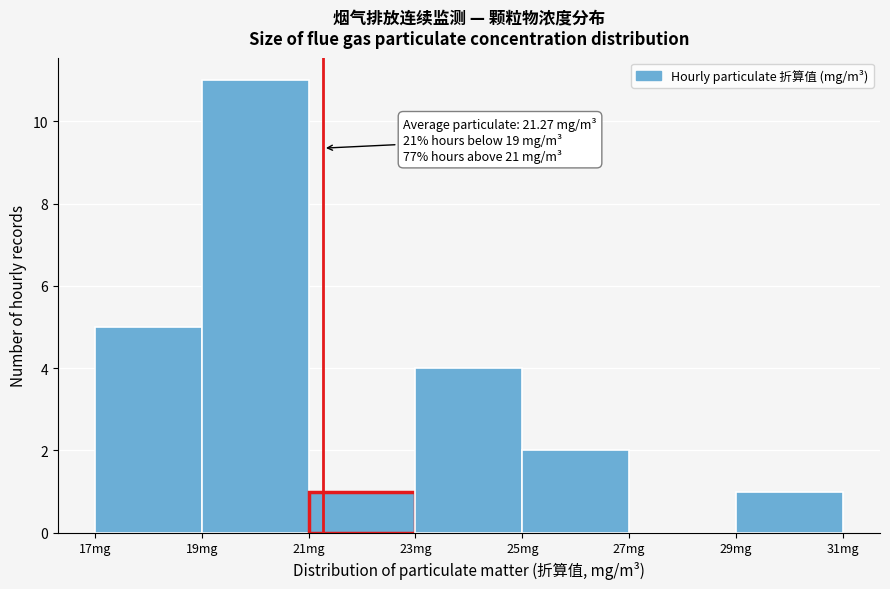

Over which range of the x-axis is the bar tallest?

19 to 21